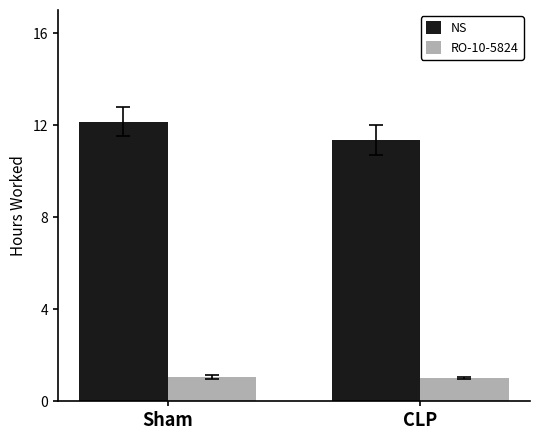

List the labels in order of NS value, smallest first.

CLP, Sham